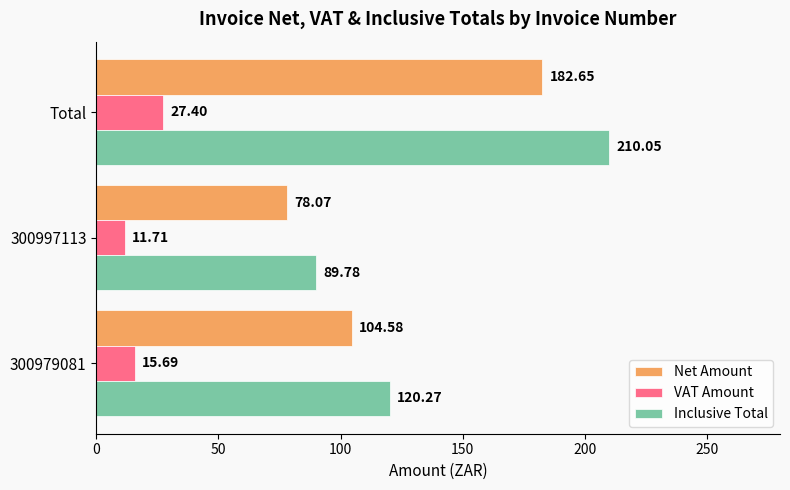

List the series in order of their overall mean, highest first.

Inclusive Total, Net Amount, VAT Amount